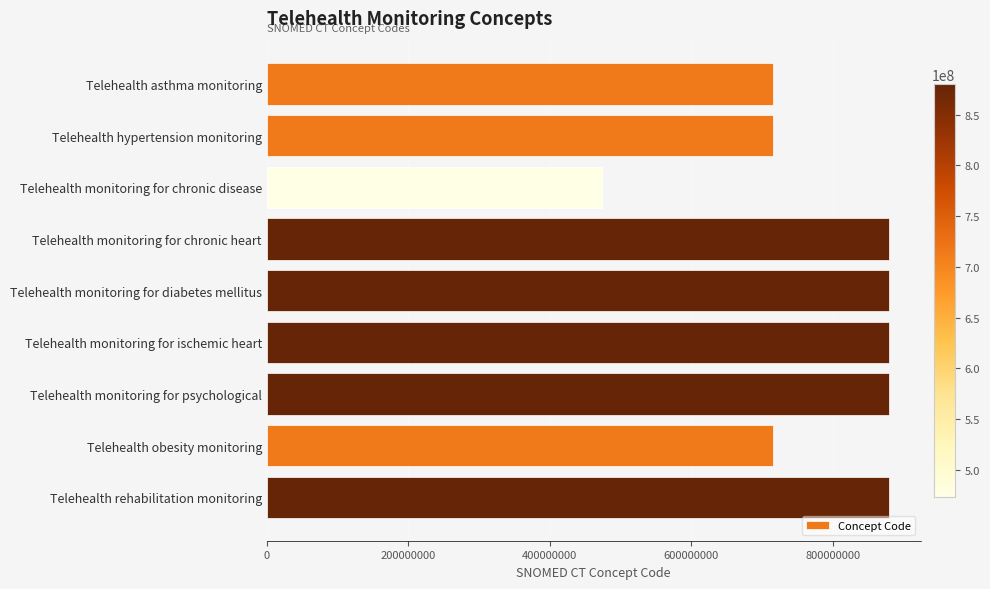

What is the approximate value at Telehealth obesity monitoring, to the nearest 10?

715279010